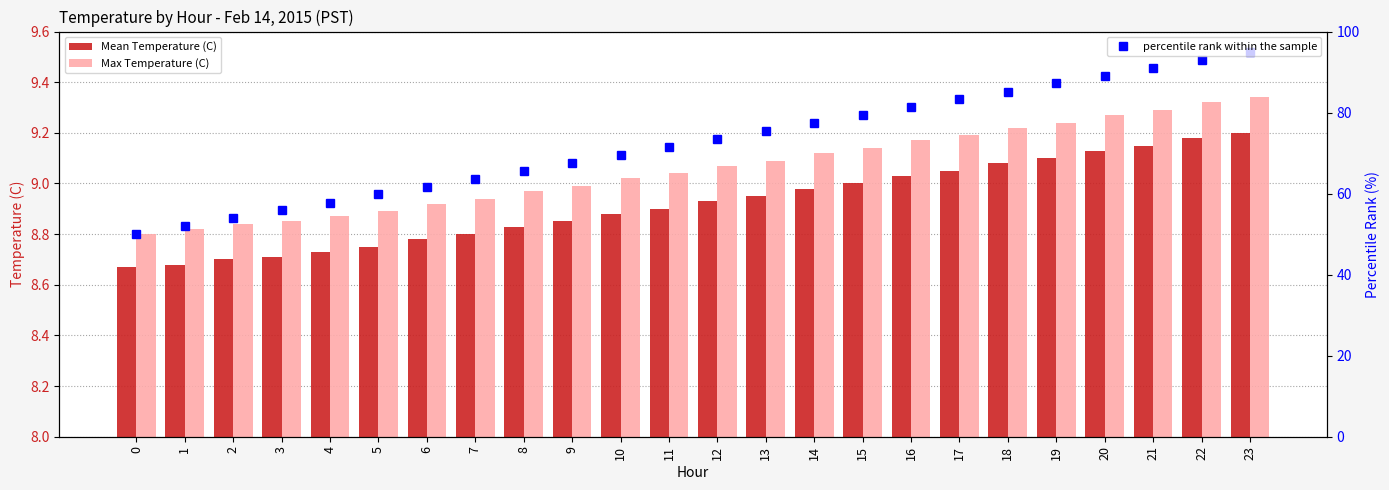

Count the number of categories in the chart.

24